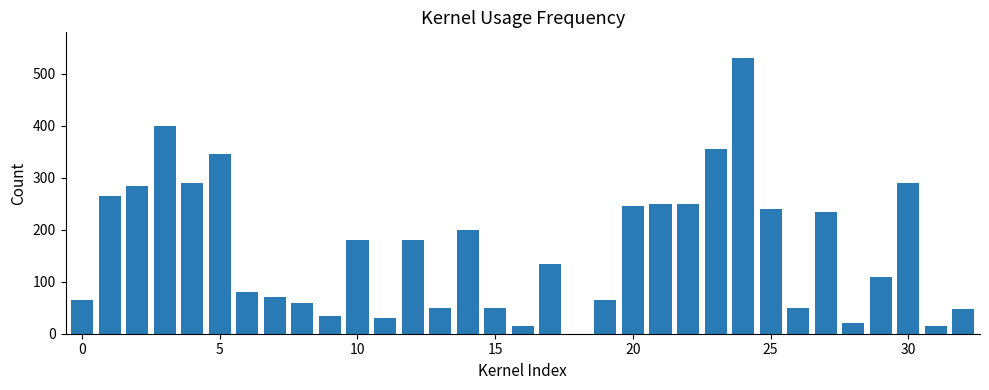

What is the sum of all values?

5437